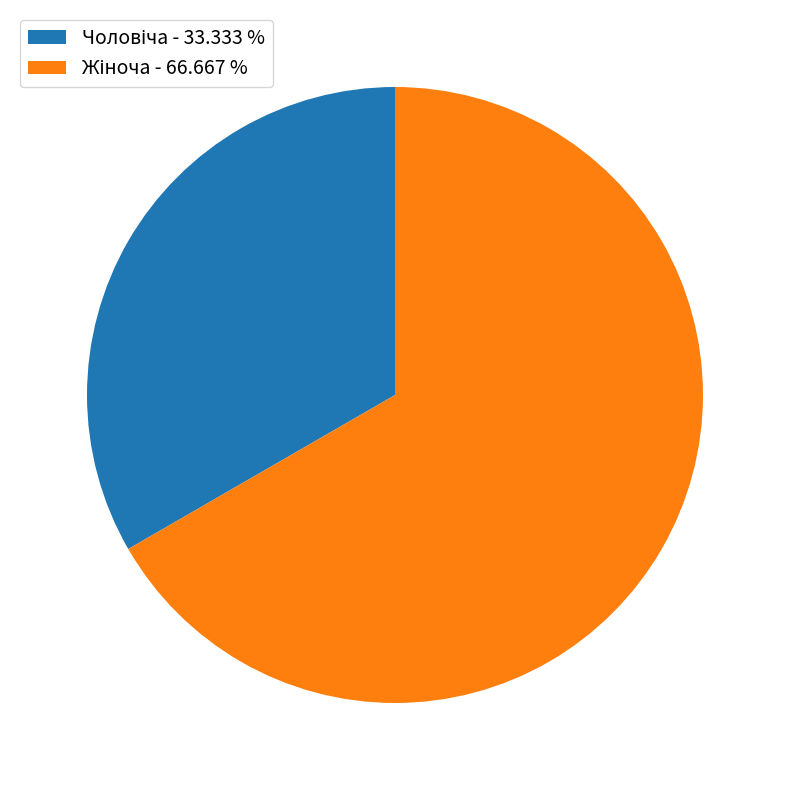

Is there a majority slice in this chart?

Yes